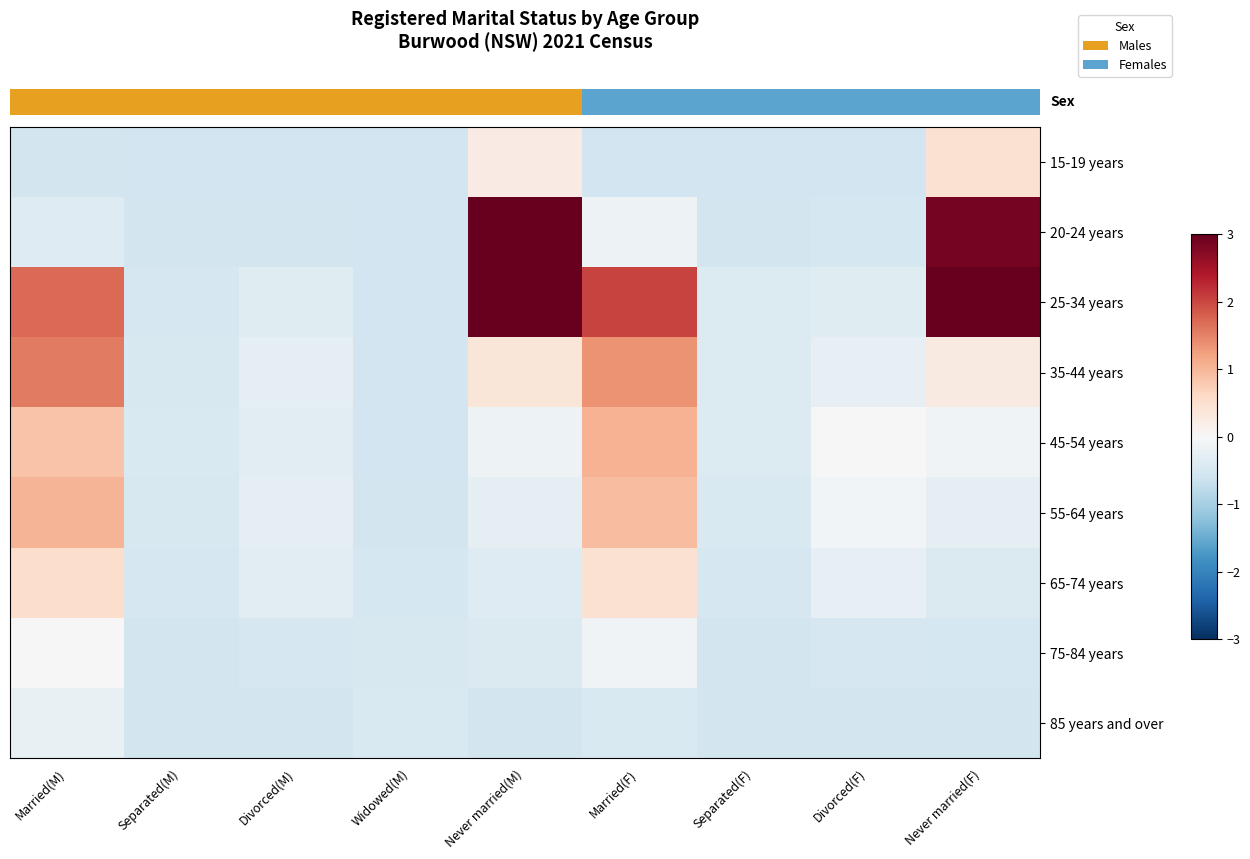

What is the smallest value displayed?

-0.6